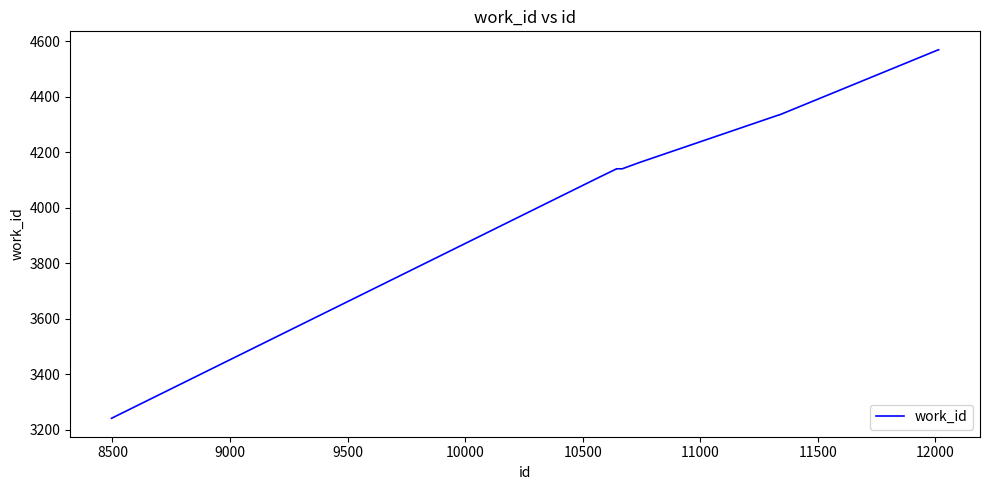

What is the maximum value shown in the chart?

4570